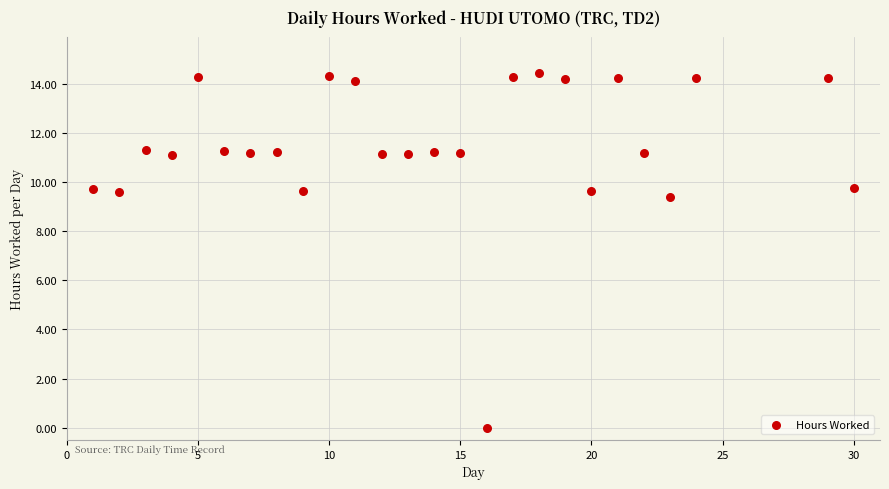

What Y value in the scatter plot is closest to 7?

9.4